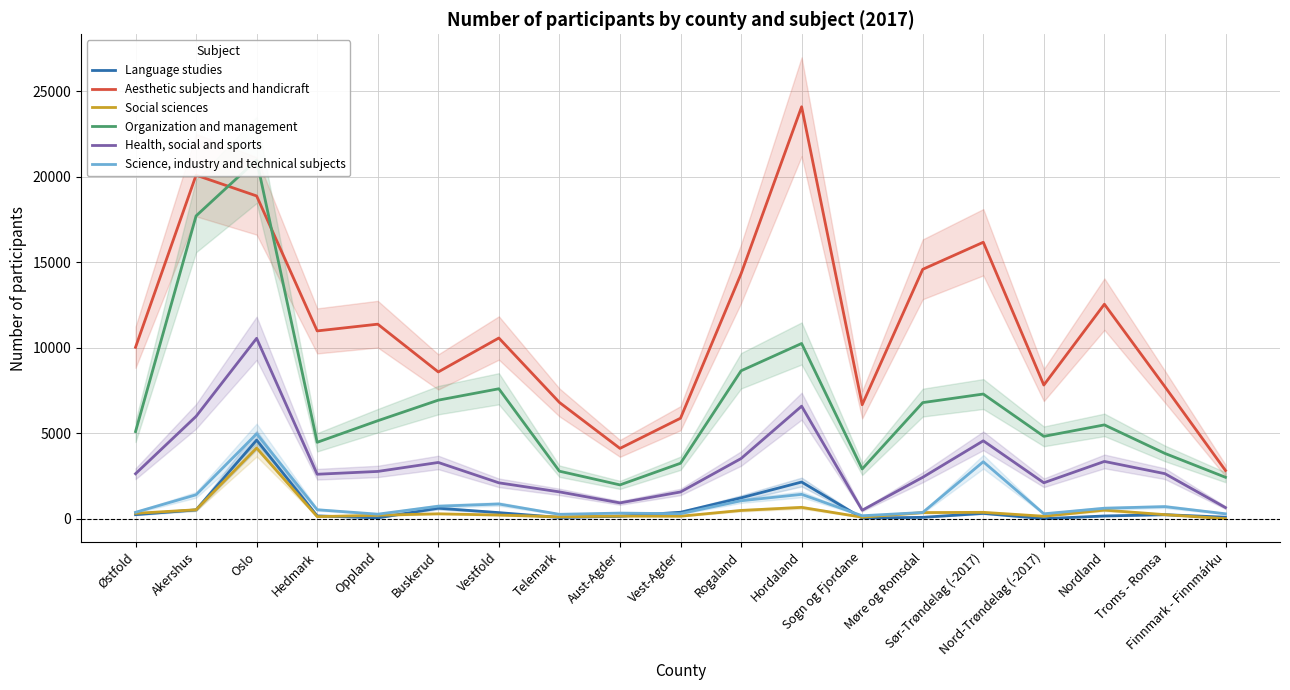

What is the difference between the maximum and minimum values in the Health, social and sports series?

10052